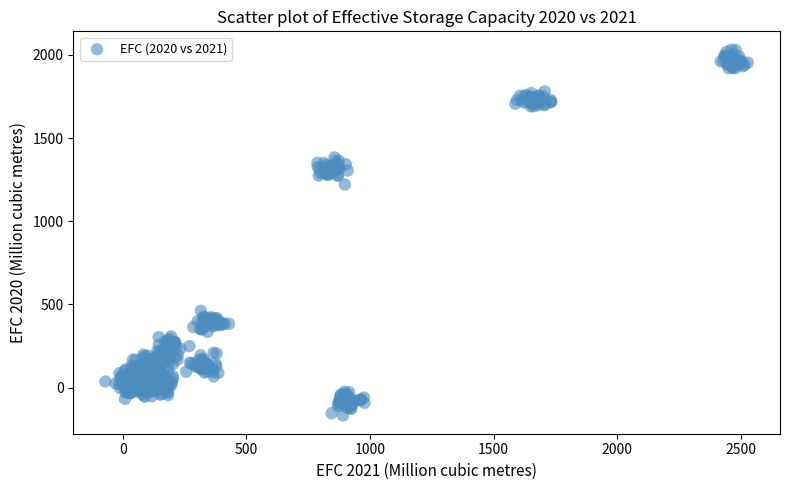

What is the range of X values (max minus min)?

2599.2